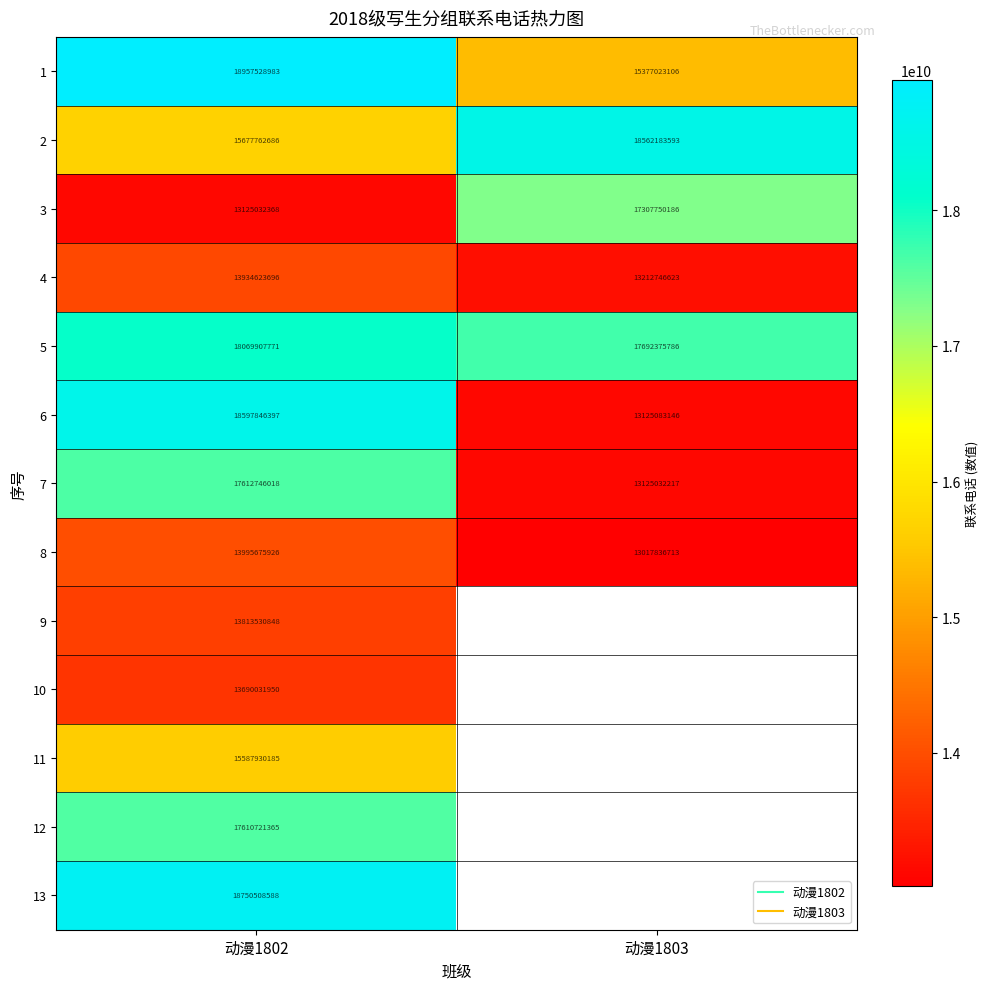

At which label does 5 reach its minimum?

动漫1803